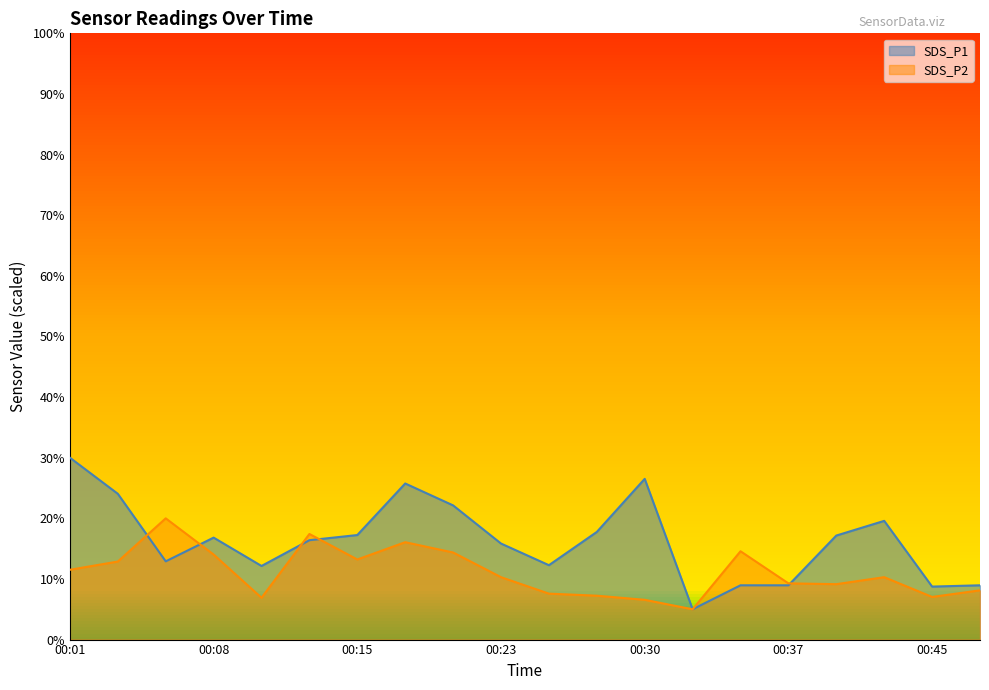

Count the number of data series in this chart.

2